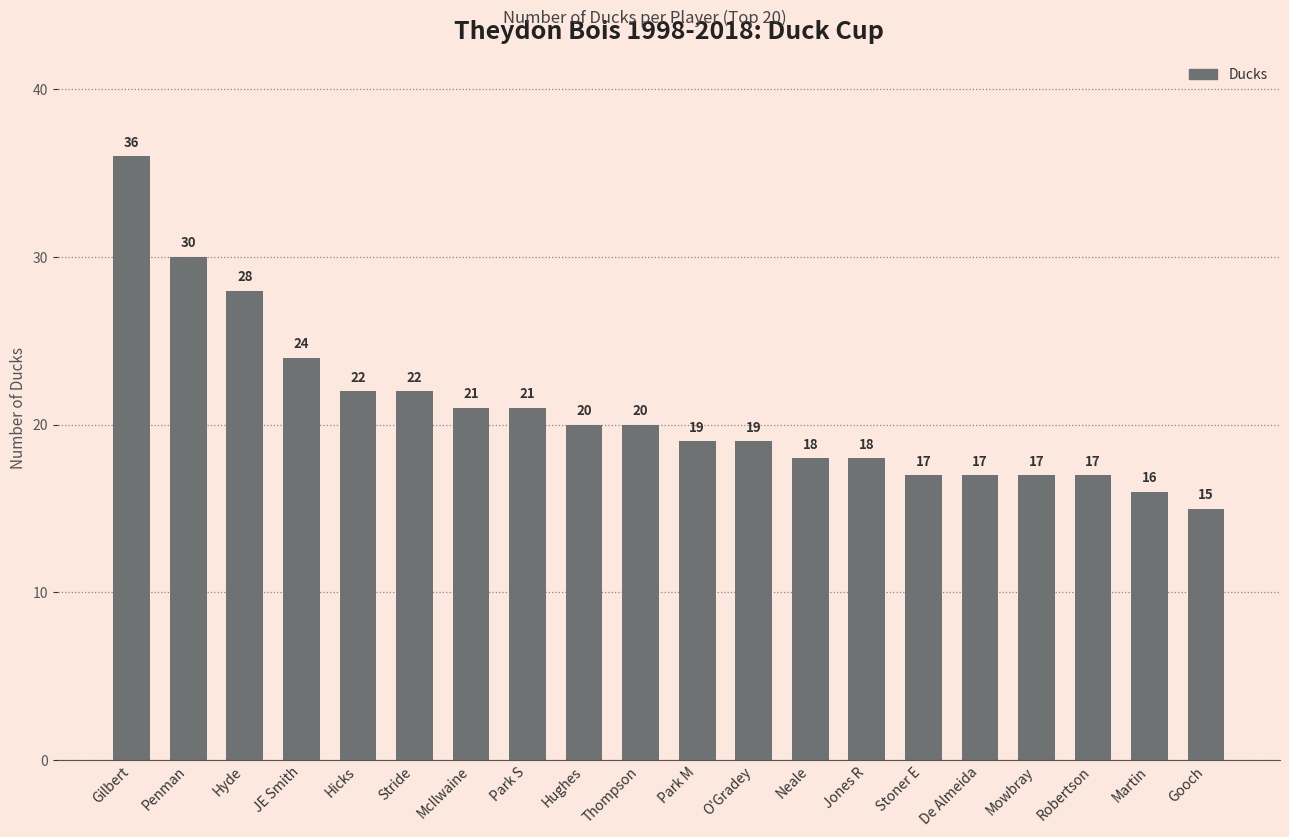

The value at Gooch is 15. True or false?

True